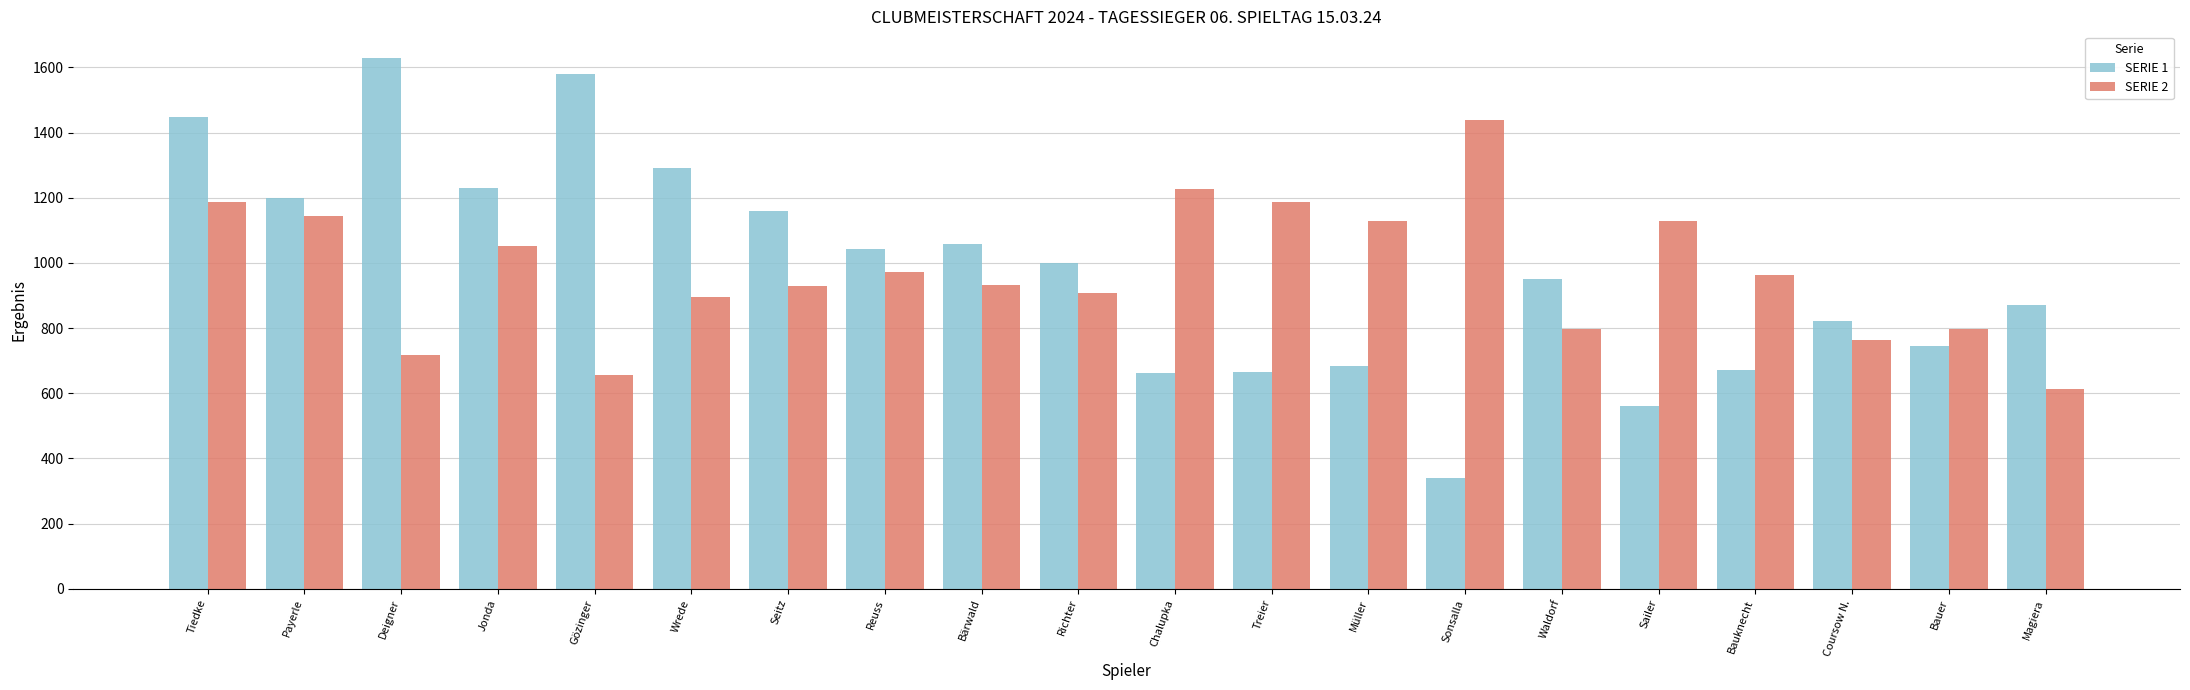

Rank the series by their maximum value, from lowest to highest.

SERIE 2, SERIE 1